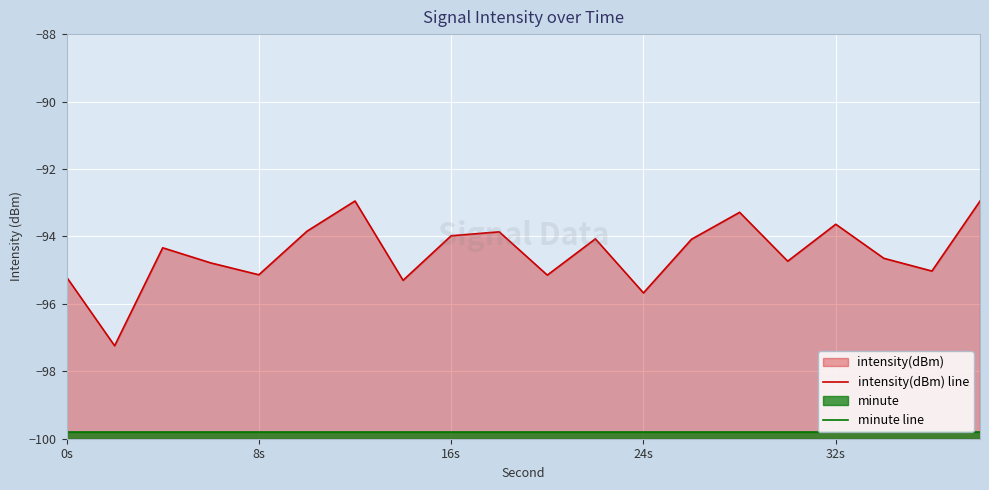

What is the sum of all minute line values?

-1996.0